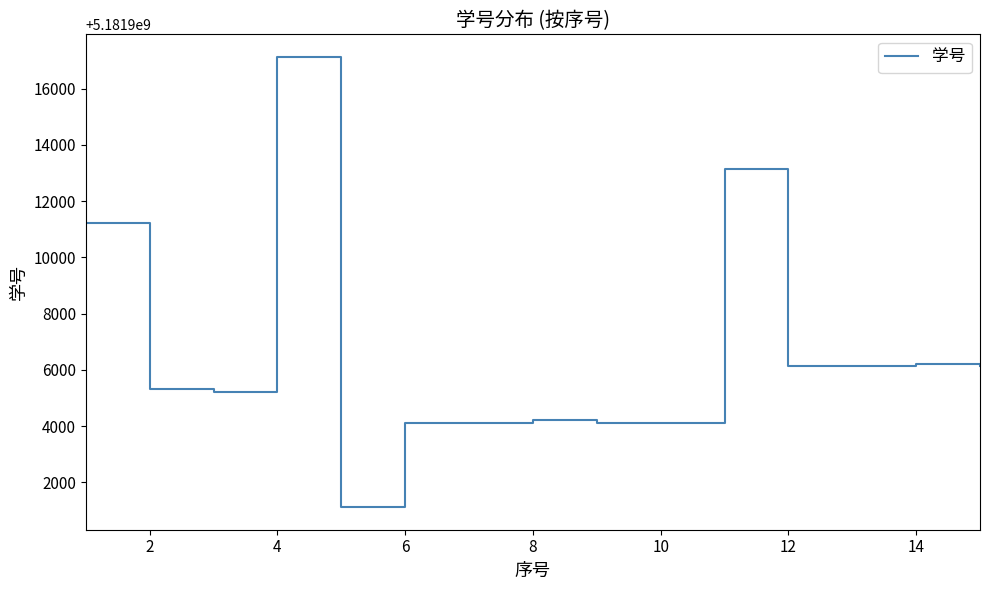

What is the maximum value shown in the chart?

5181917125